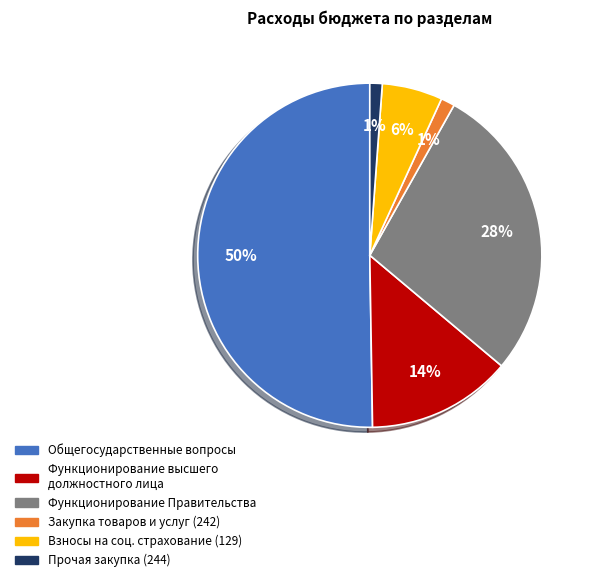

True or false: Прочая закупка (244) accounts for 11% of the total.

False